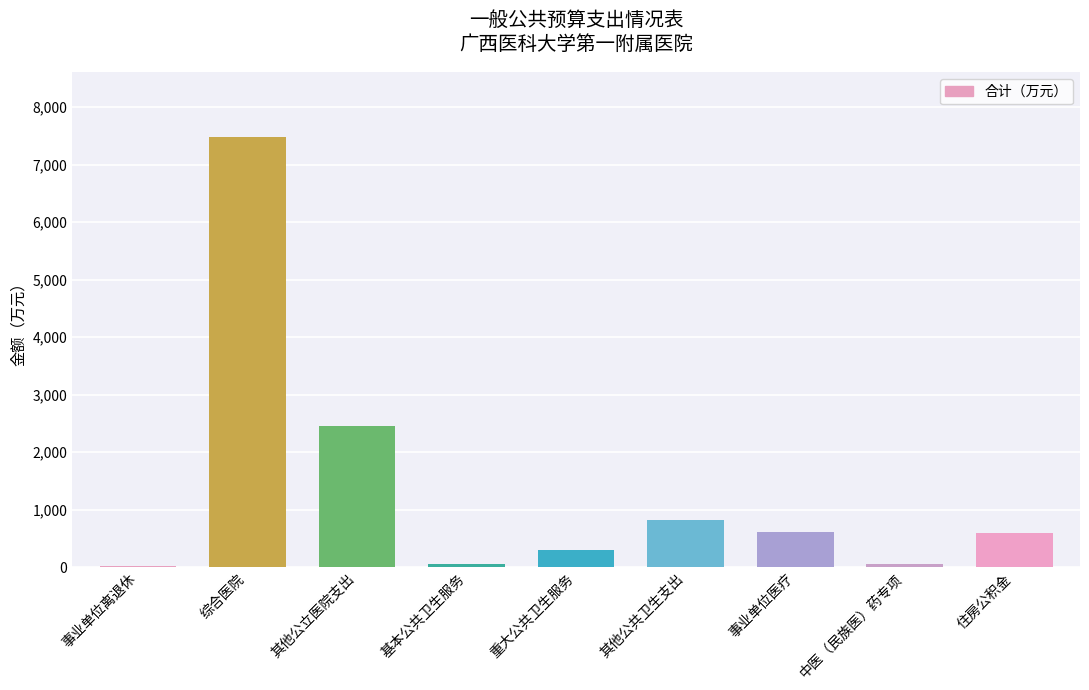

What is the difference between the values at 综合医院 and 中医（民族医）药专项?

7431.8